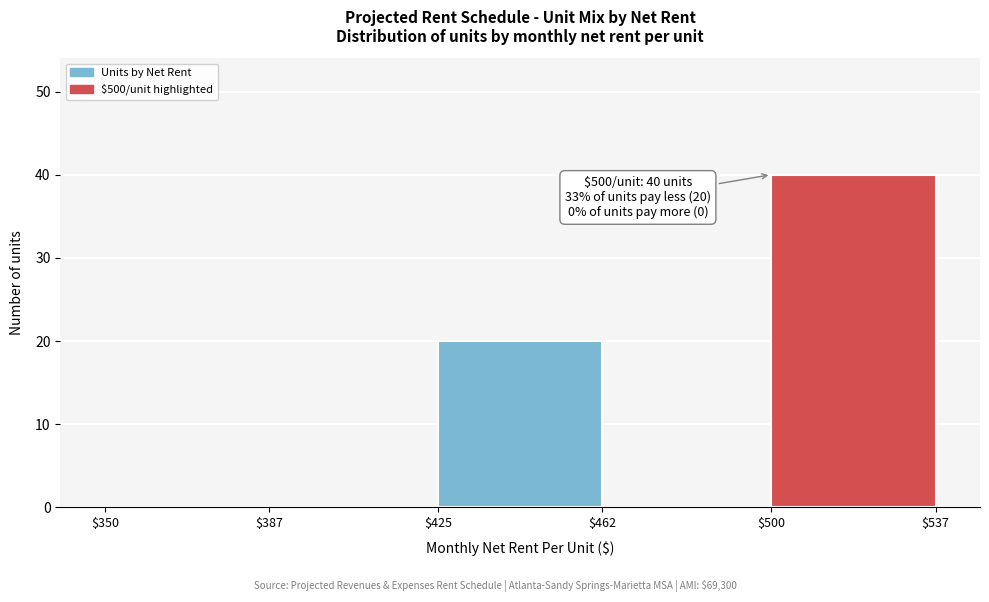

Over which range of the x-axis is the bar tallest?

$500 to $537